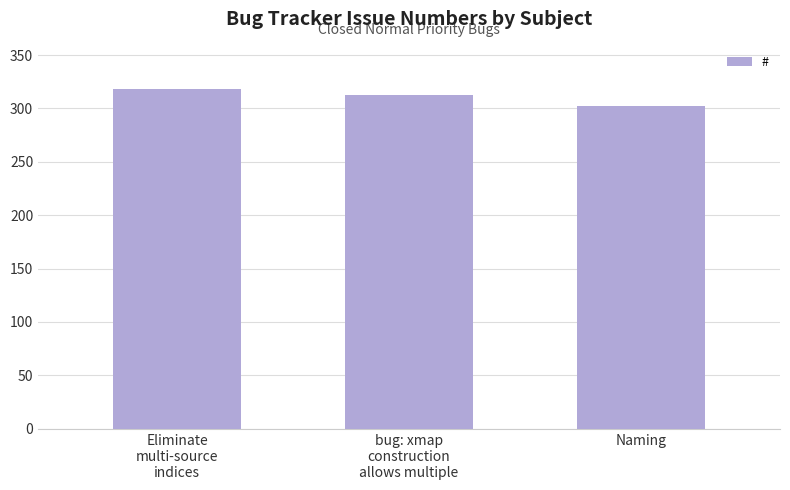

What is the label of the 1st bar from the left?

Eliminate
multi-source
indices